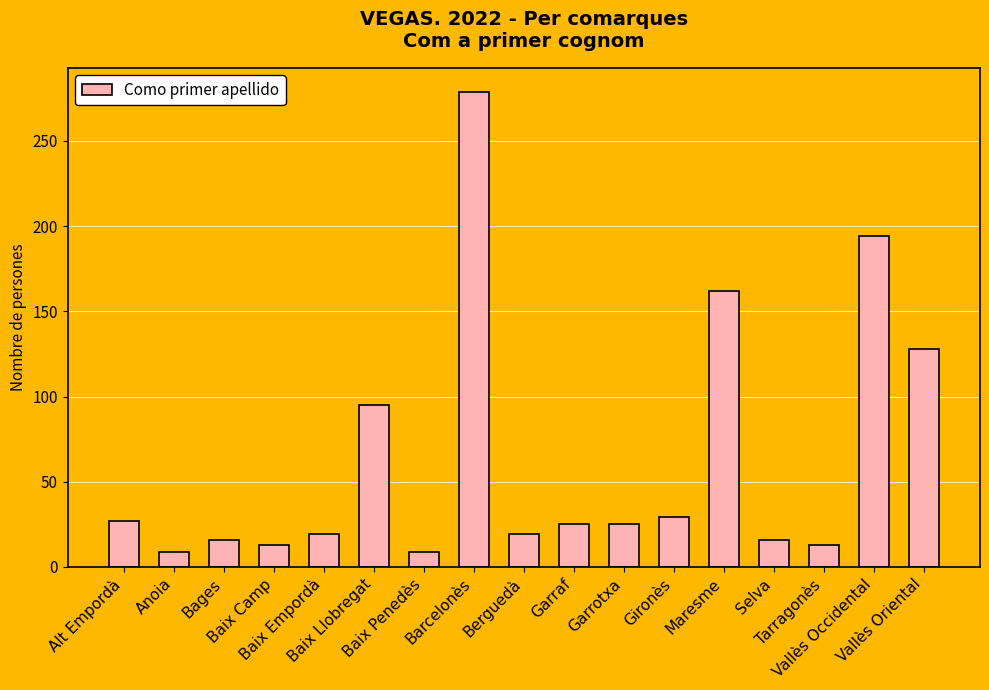

Reading left to right, extract all data points from this chart.

Alt Empordà=27	Anoia=9	Bages=16	Baix Camp=13	Baix Empordà=19	Baix Llobregat=95	Baix Penedès=9	Barcelonès=279	Berguedà=19	Garraf=25	Garrotxa=25	Gironès=29	Maresme=162	Selva=16	Tarragonès=13	Vallès Occidental=194	Vallès Oriental=128